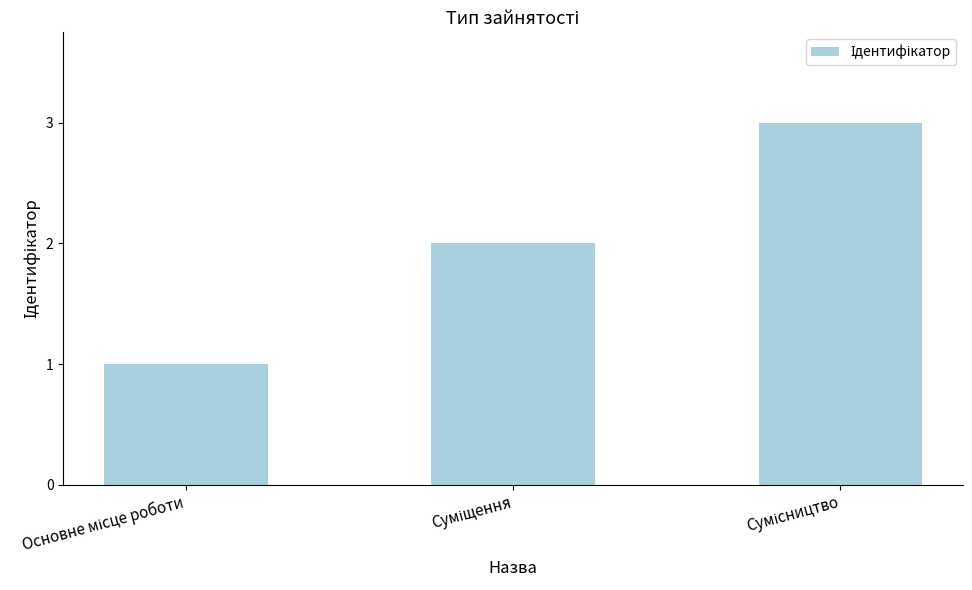

What is the sum of all values?

6